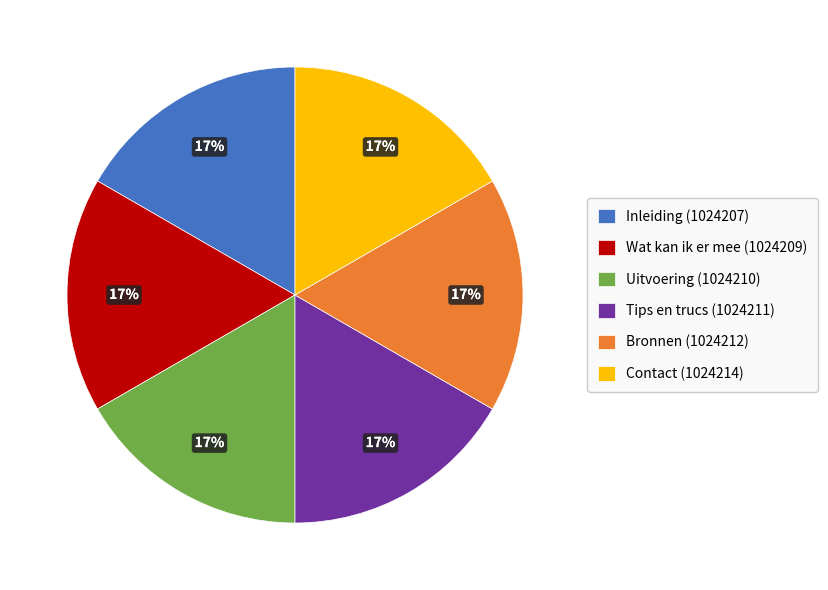

Is Contact (1024214) the majority of the pie?

No